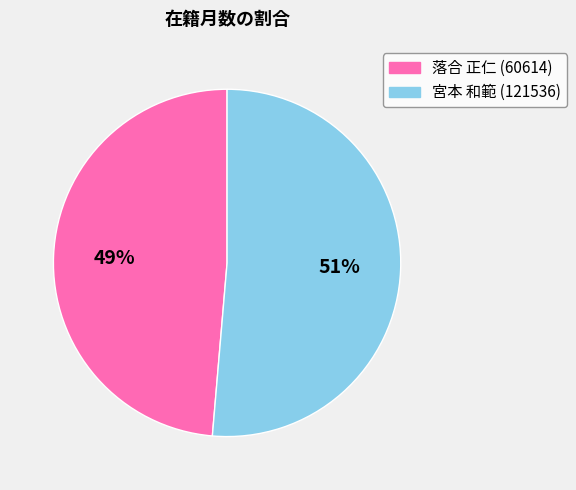

To the nearest percent, what portion does 落合 正仁 (60614) represent?

49%